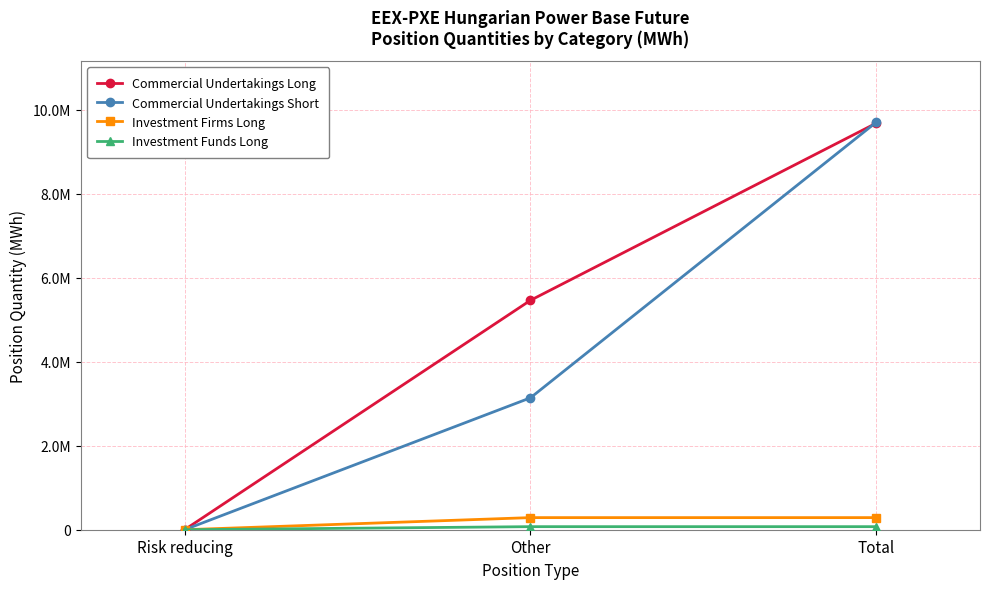

Which series has the largest range (max minus min)?

Commercial Undertakings Short